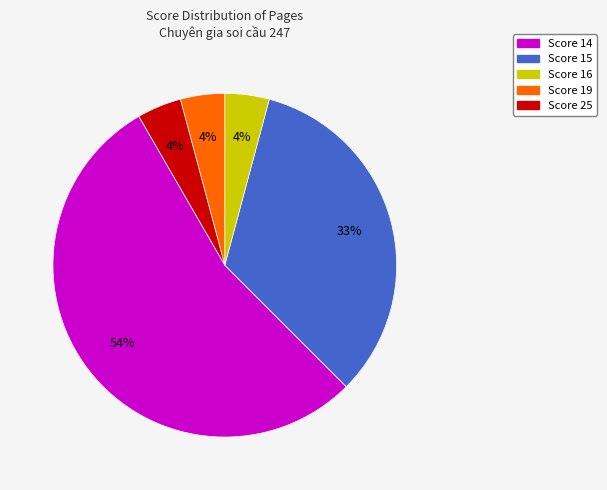

The Score 14 slice represents 47% of the pie. True or false?

False